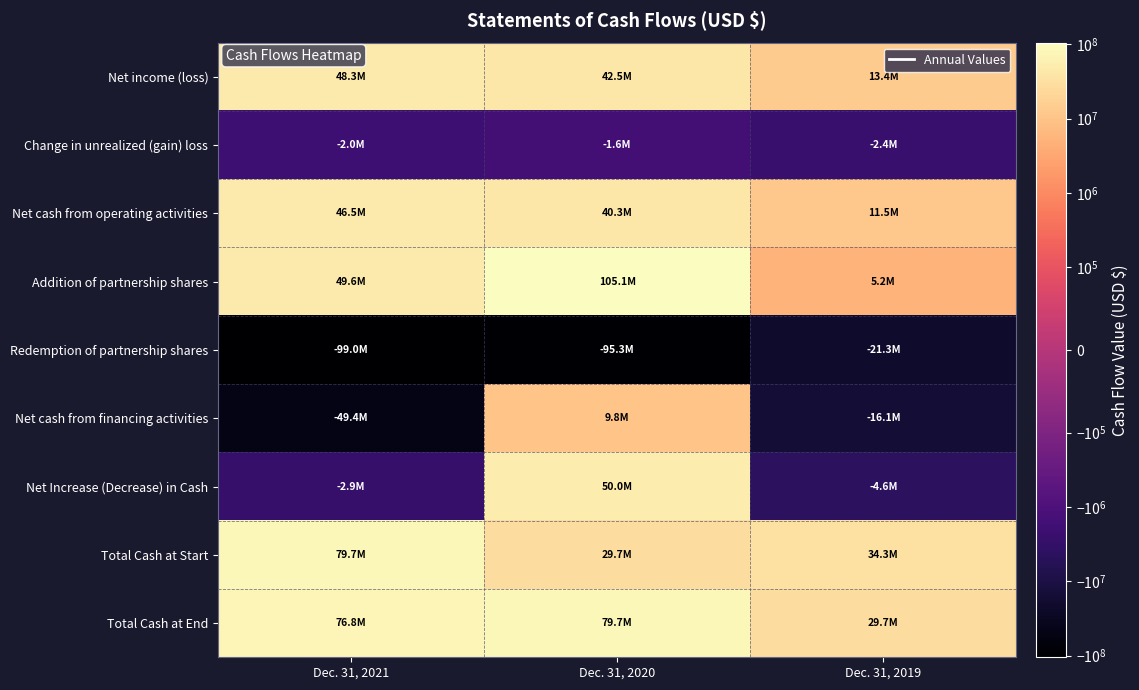

Reading left to right, transcribe all the data shown in this chart.

Net income (loss): Dec. 31, 2021=48257088	Dec. 31, 2020=42506541	Dec. 31, 2019=13366419
Change in unrealized (gain) loss: Dec. 31, 2021=-2003518	Dec. 31, 2020=-1603526	Dec. 31, 2019=-2399027
Net cash from operating activities: Dec. 31, 2021=46475825	Dec. 31, 2020=40267348	Dec. 31, 2019=11539518
Addition of partnership shares: Dec. 31, 2021=49606639	Dec. 31, 2020=105098000	Dec. 31, 2019=5206294
Redemption of partnership shares: Dec. 31, 2021=-98964030	Dec. 31, 2020=-95317988	Dec. 31, 2019=-21323879
Net cash from financing activities: Dec. 31, 2021=-49357391	Dec. 31, 2020=9780012	Dec. 31, 2019=-16117585
Net Increase (Decrease) in Cash: Dec. 31, 2021=-2881566	Dec. 31, 2020=50047360	Dec. 31, 2019=-4578067
Total Cash at Start: Dec. 31, 2021=79722412	Dec. 31, 2020=29675052	Dec. 31, 2019=34253119
Total Cash at End: Dec. 31, 2021=76840846	Dec. 31, 2020=79722412	Dec. 31, 2019=29675052